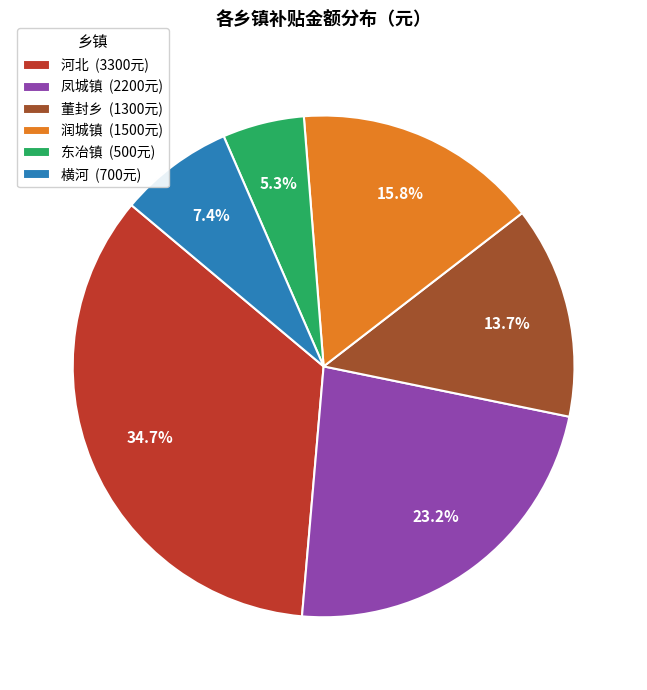

Is there any slice that represents more than half of the pie?

No